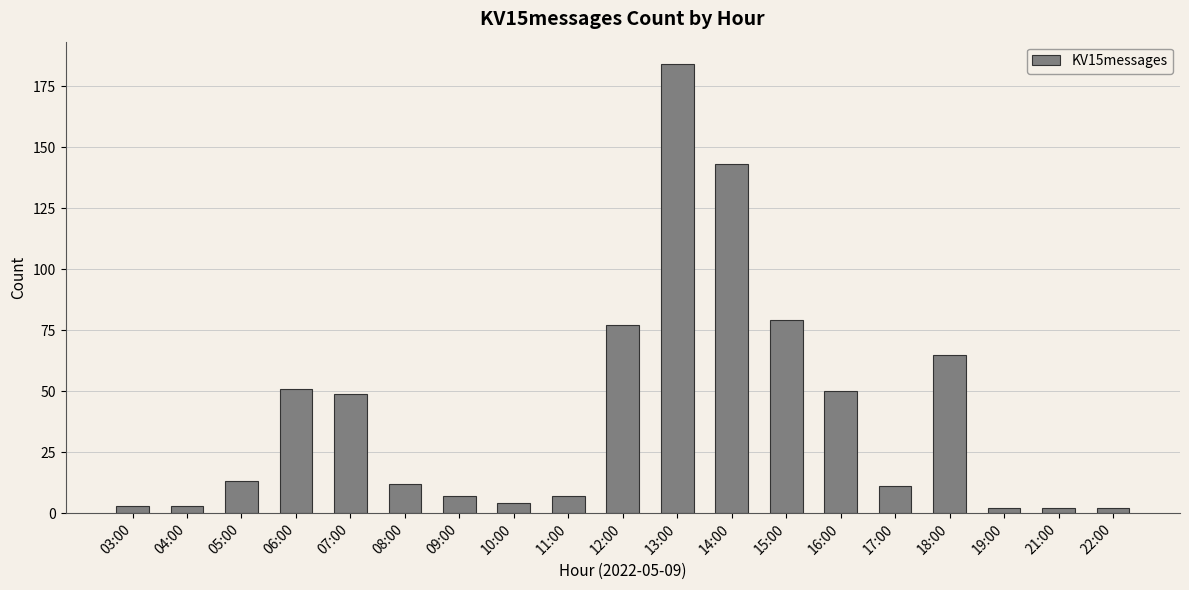

True or false: the data shows 77 at 12:00.

True